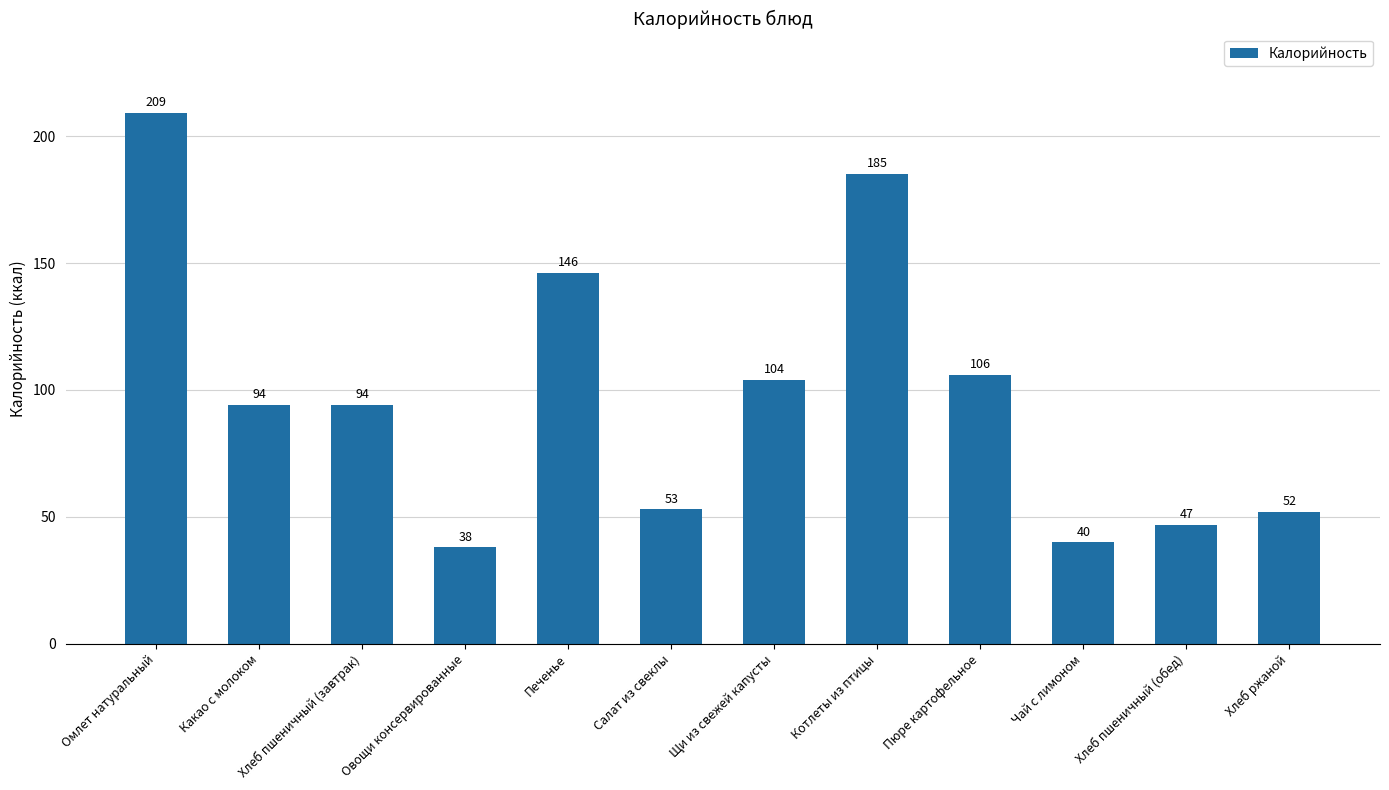

True or false: the data shows 13 at Хлеб пшеничный (обед).

False